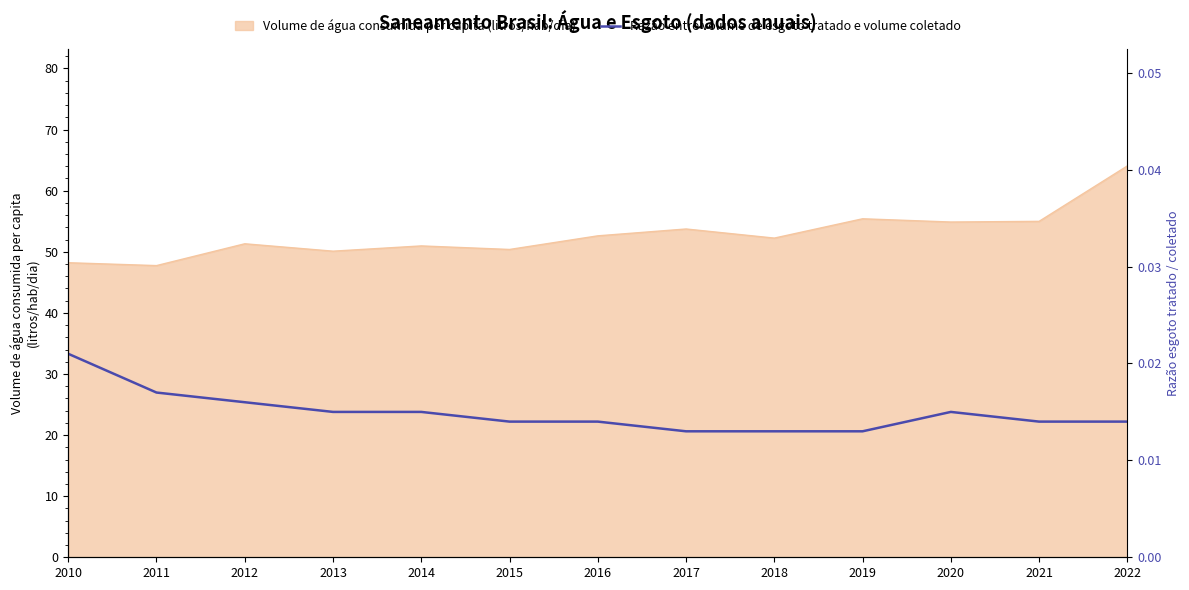

Does the chart display data point markers on the line(s)?

No